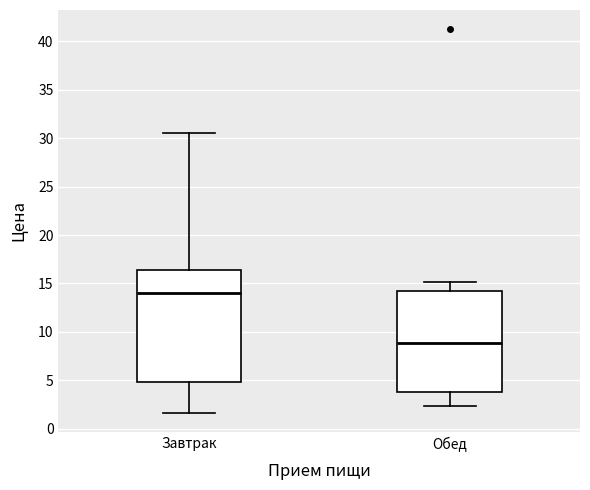

Comparing the boxes themselves (not the whiskers), which one is the tallest?

Завтрак